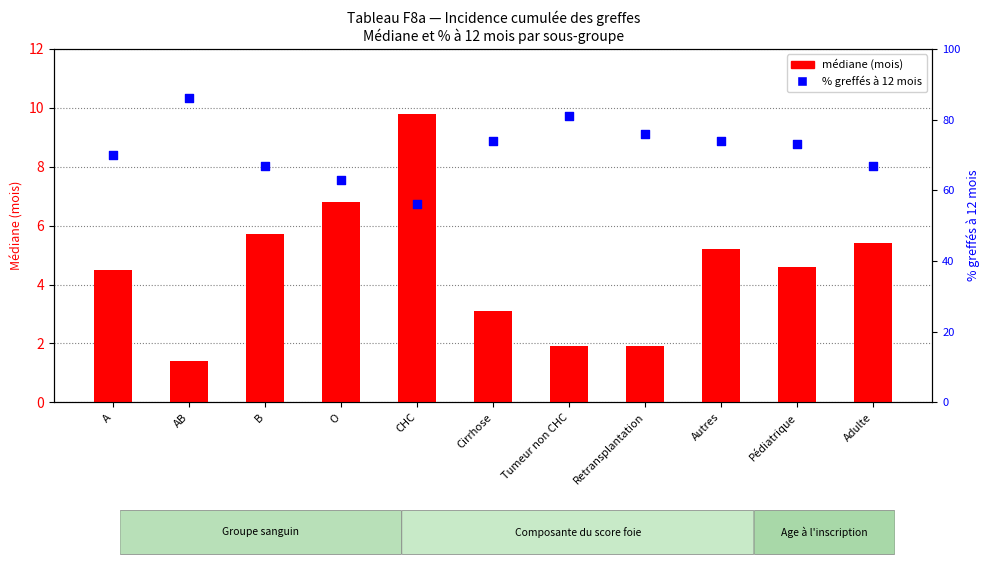

Which series reaches the minimum Y coordinate?

médiane (mois)